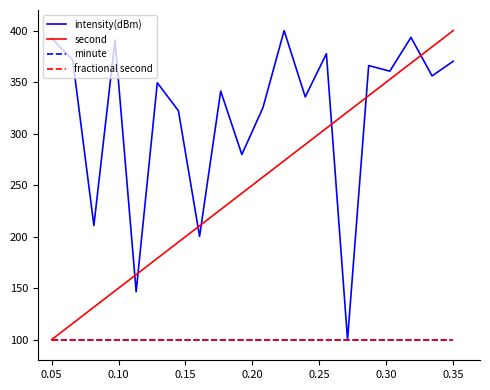

Rank the series by their maximum value, from highest to lowest.

intensity(dBm), second, minute, fractional second